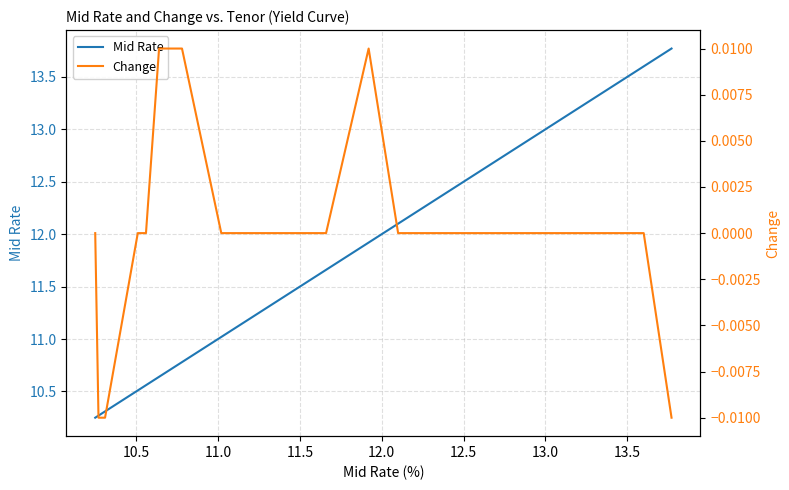

True or false: Change and Mid Rate cross at least once.

False